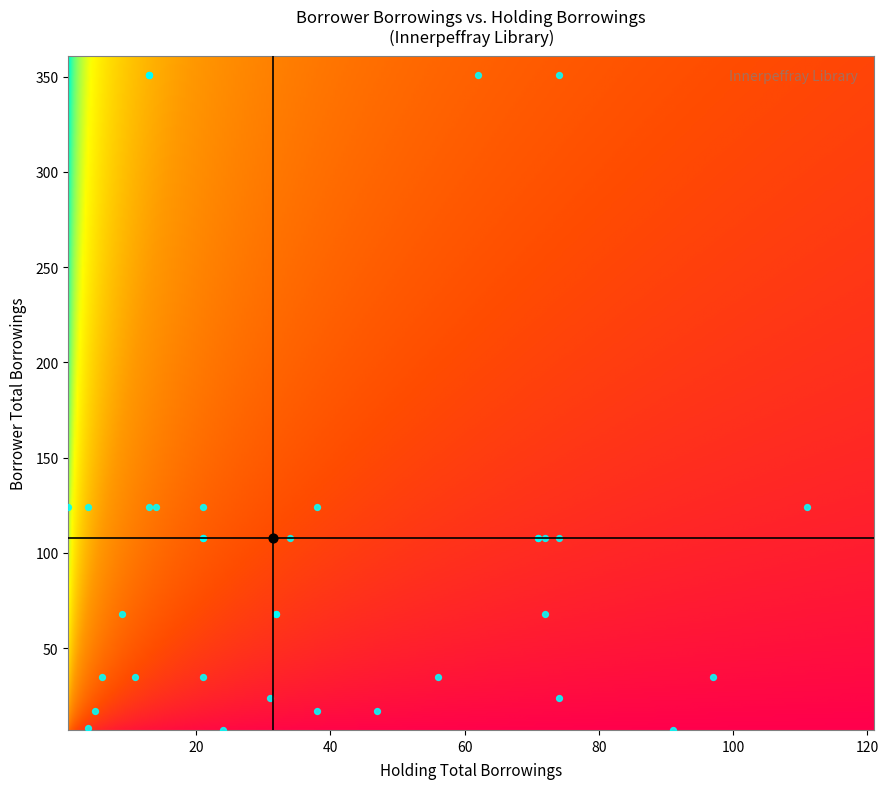

What is the difference between the maximum and minimum values in the Holding totalborrowings series?

110